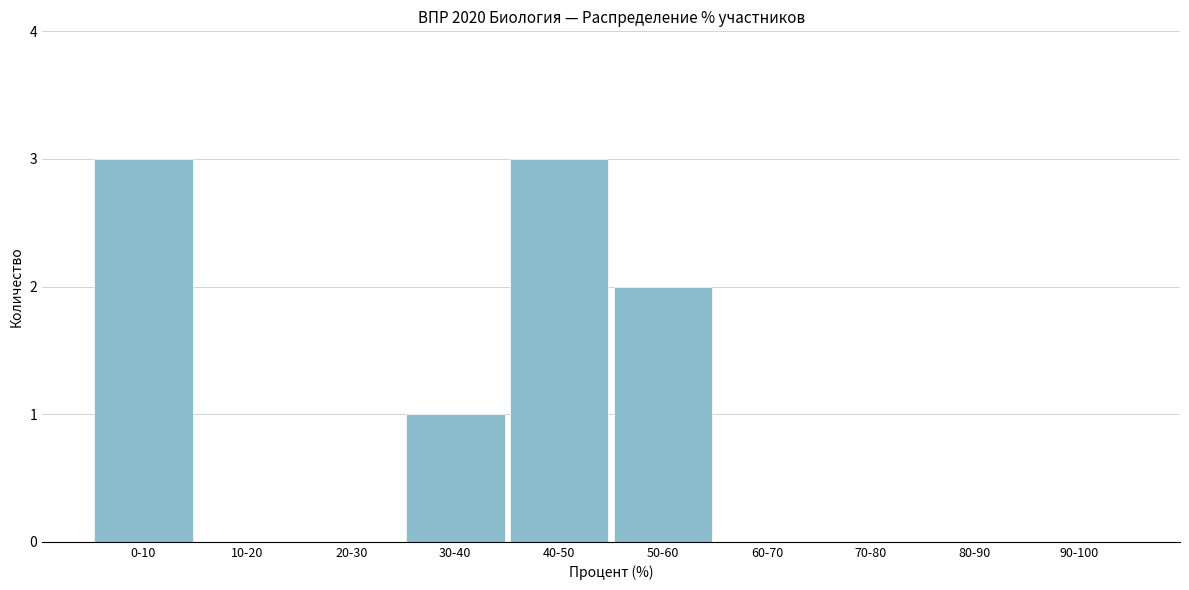

Reading left to right, list all the values displayed in this chart.

0-10=3	10-20=0	20-30=0	30-40=1	40-50=3	50-60=2	60-70=0	70-80=0	80-90=0	90-100=0